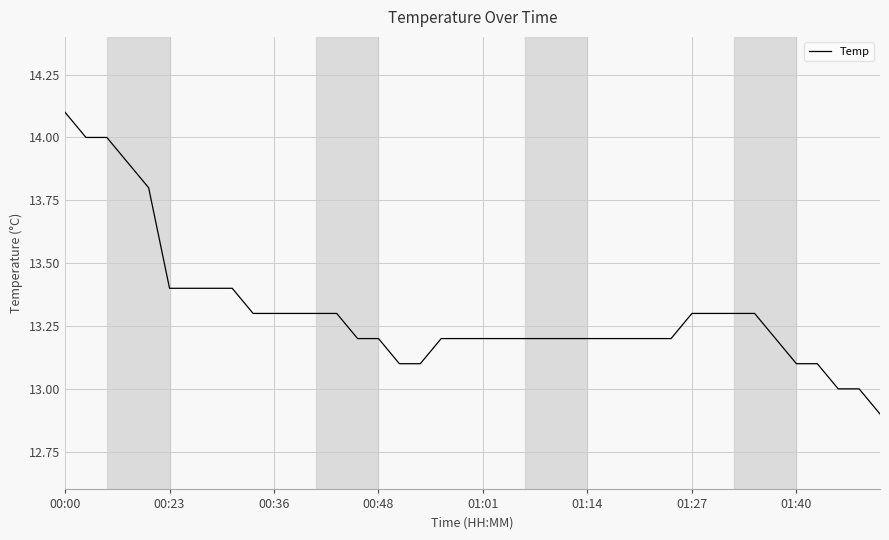

What is the maximum value shown in the chart?

14.1